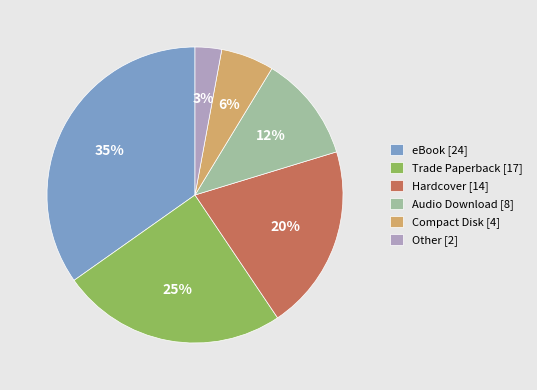

Is the sum of Other and Audio Download greater than half?

No